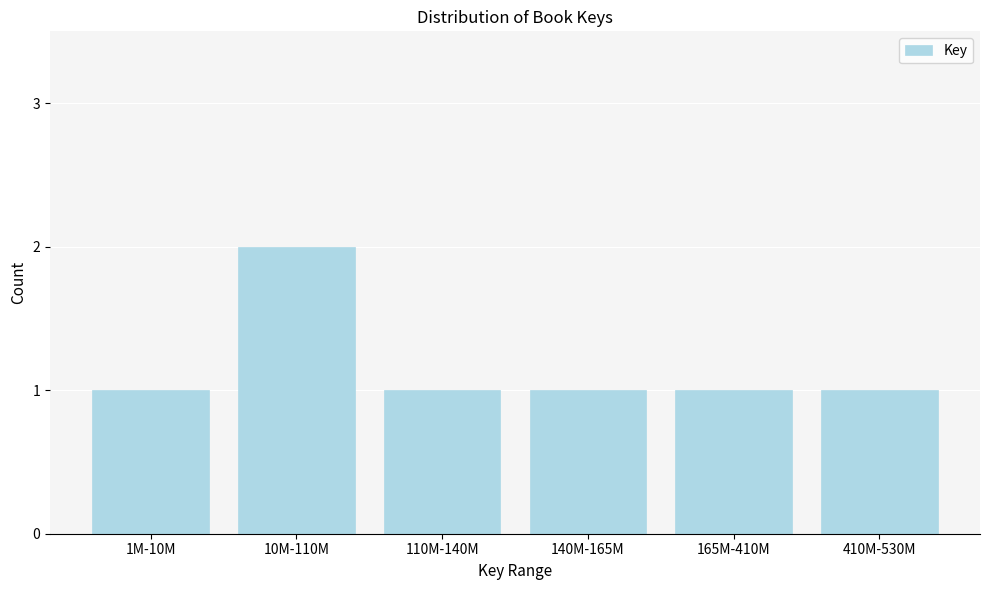

Reading left to right, transcribe all the data shown in this chart.

1M-10M=1	10M-110M=2	110M-140M=1	140M-165M=1	165M-410M=1	410M-530M=1